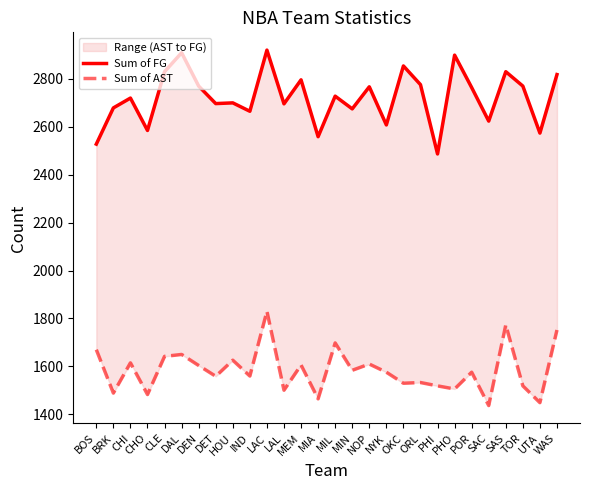

What is the lowest value of the Sum of AST series?

1437